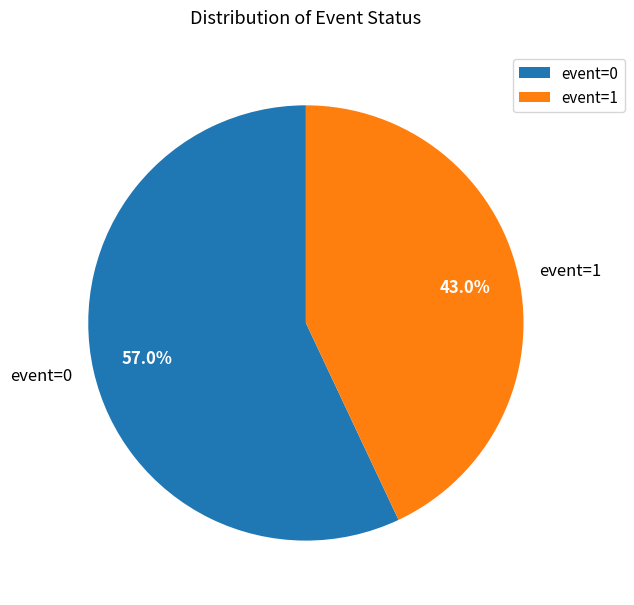

To the nearest percent, what is the difference between the event=1 and event=0 slice percentages?

14%